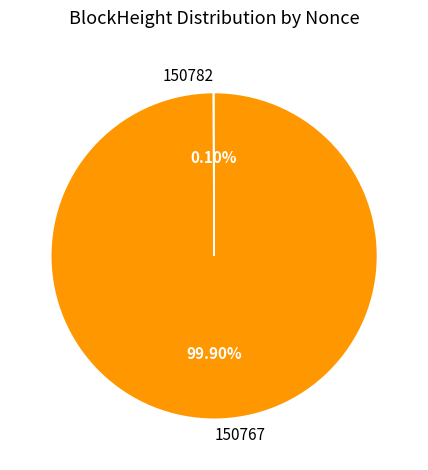

What is the largest slice in the pie chart?

150767